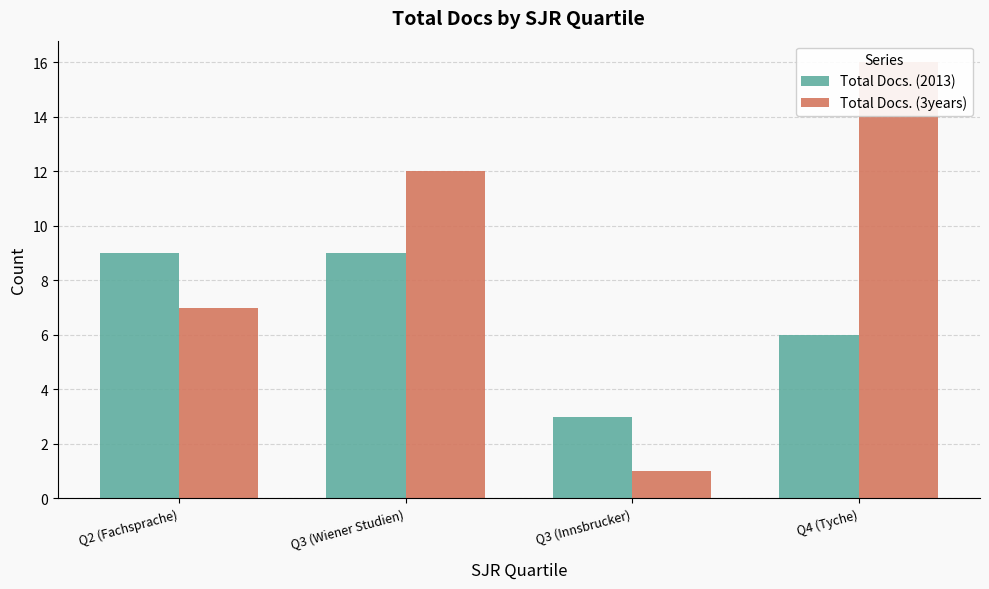

Which category has the highest value across all series?

Q4 (Tyche)